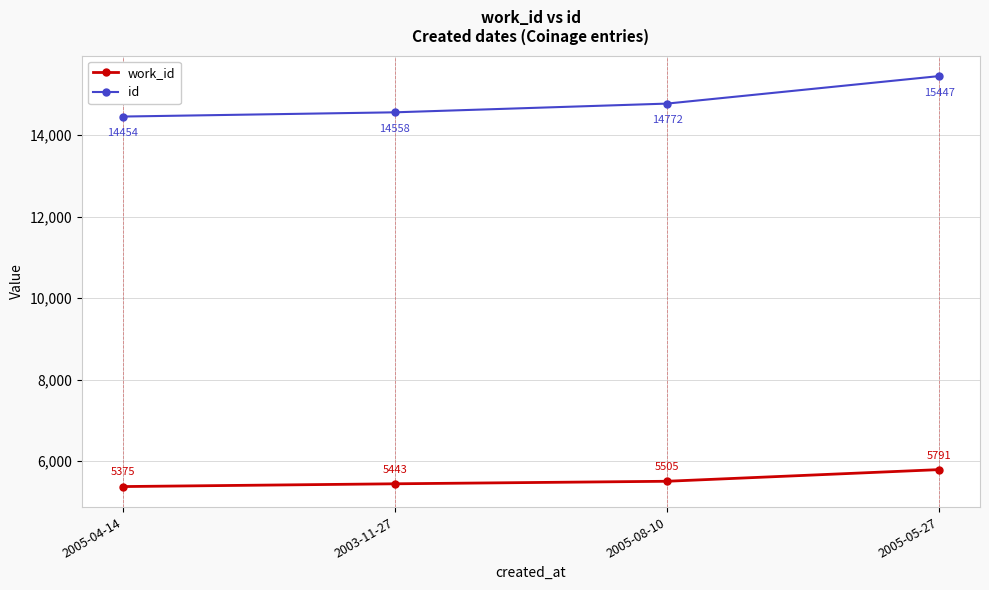

Reading left to right, what are all the values shown in this chart?

work_id: 5375	5443	5505	5791
id: 14454	14558	14772	15447